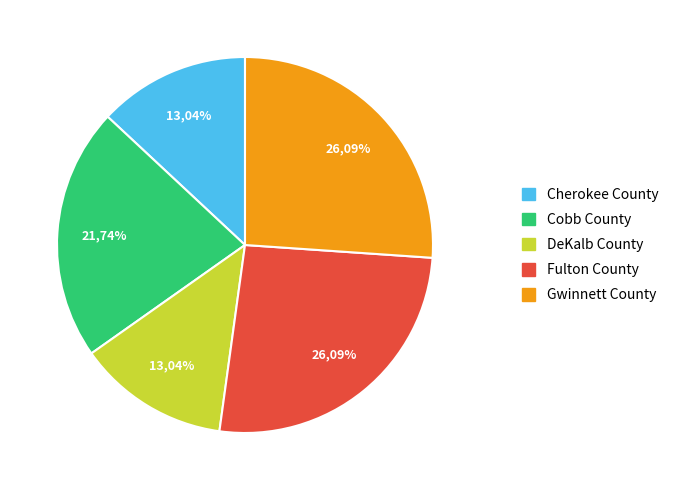

What is the largest slice in the pie chart?

Fulton County